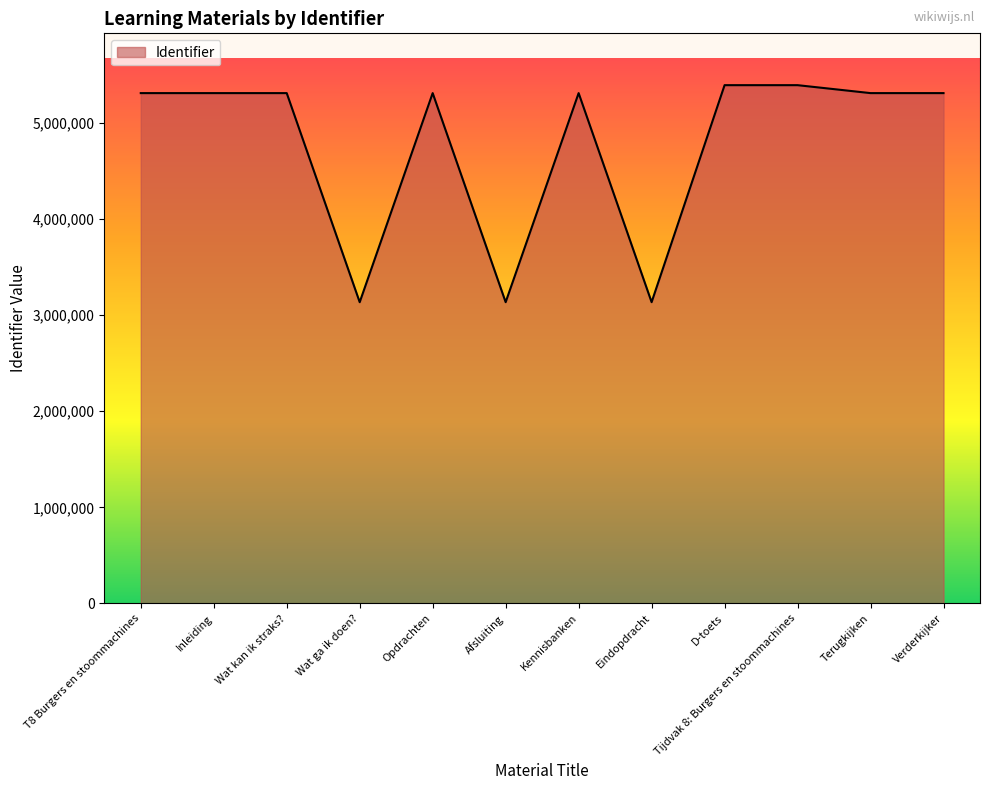

Does the chart have visible grid lines?

No